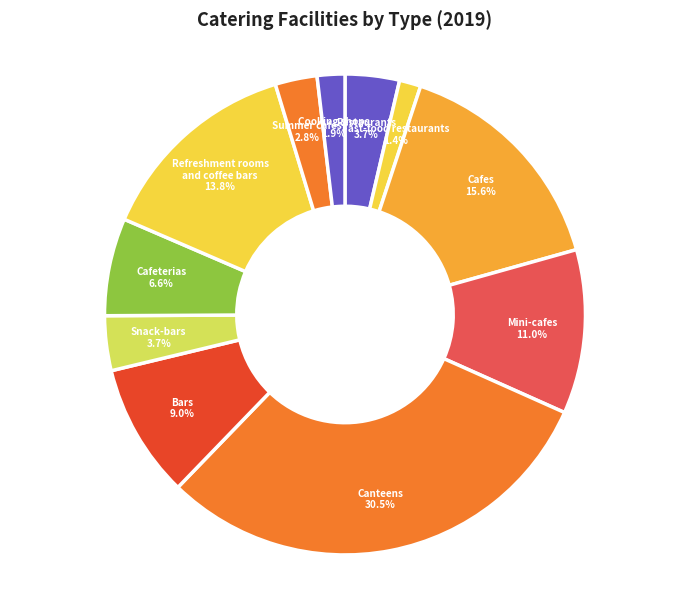

Is Mini-cafes the majority of the pie?

No